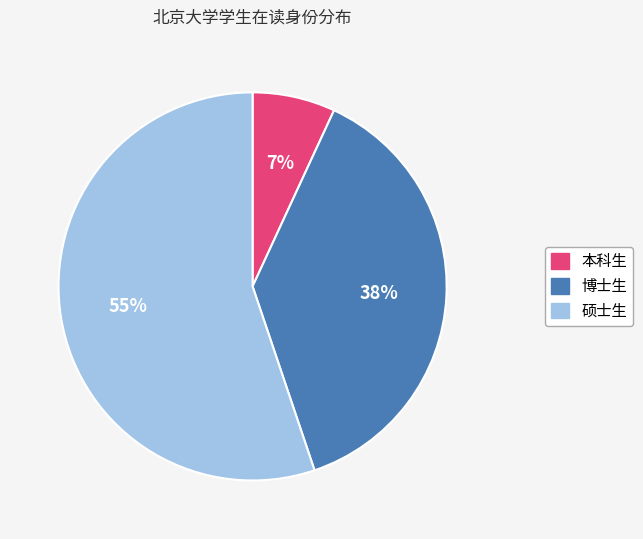

How many slices are in this pie chart?

3